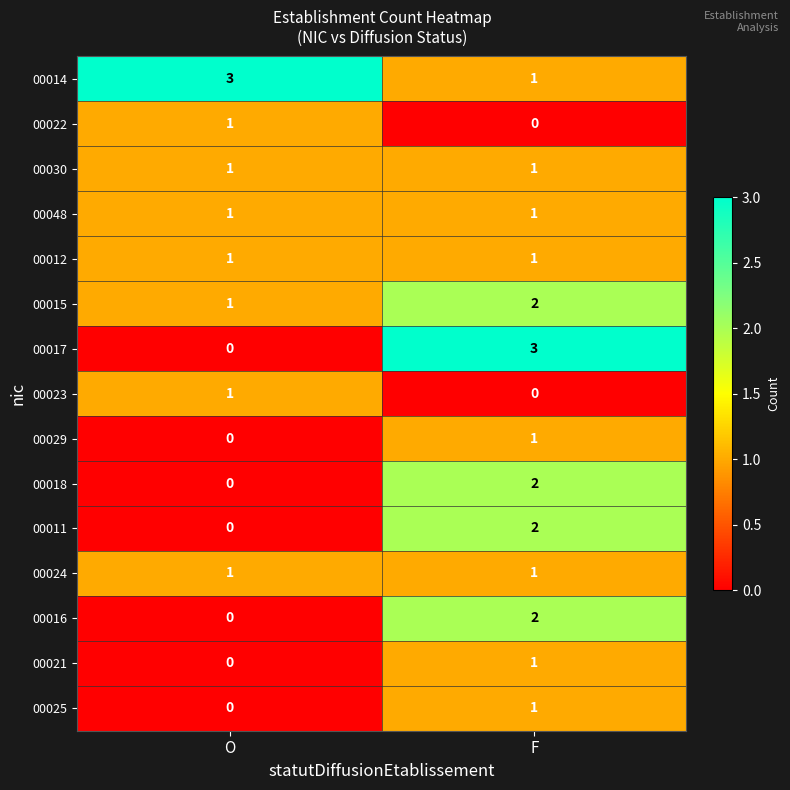

What is the difference between the highest and lowest values at F?

3